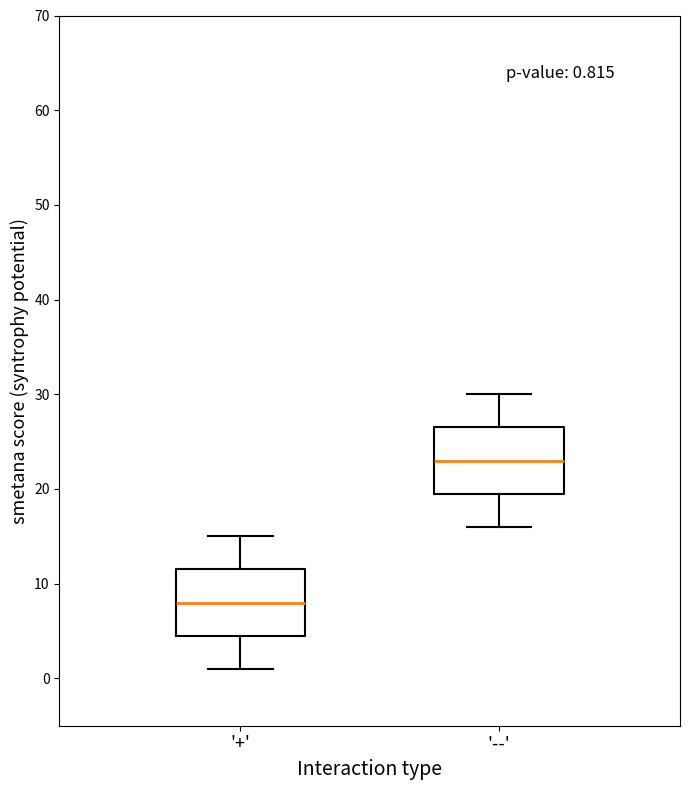

Which box has the highest median line?

'--'